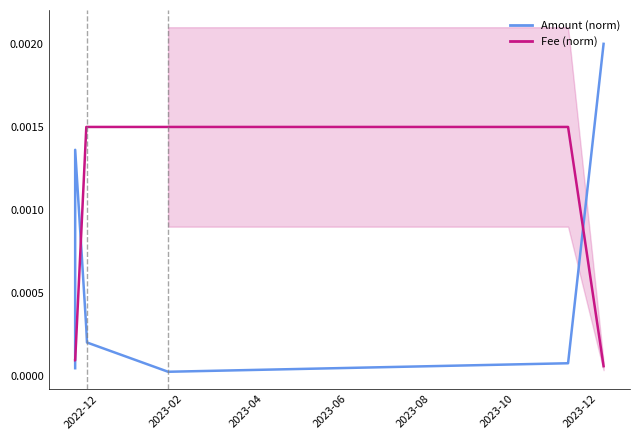

Which series ends up on top after the final intersection of Amount (norm) and Fee (norm)?

Amount (norm)